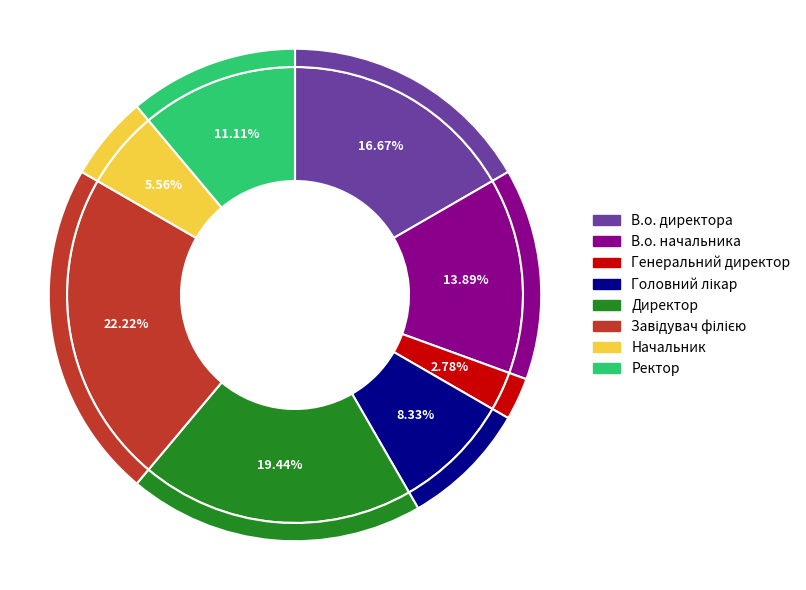

Approximately how many times larger is the value at Завідувач філією compared to Начальник?

4.0